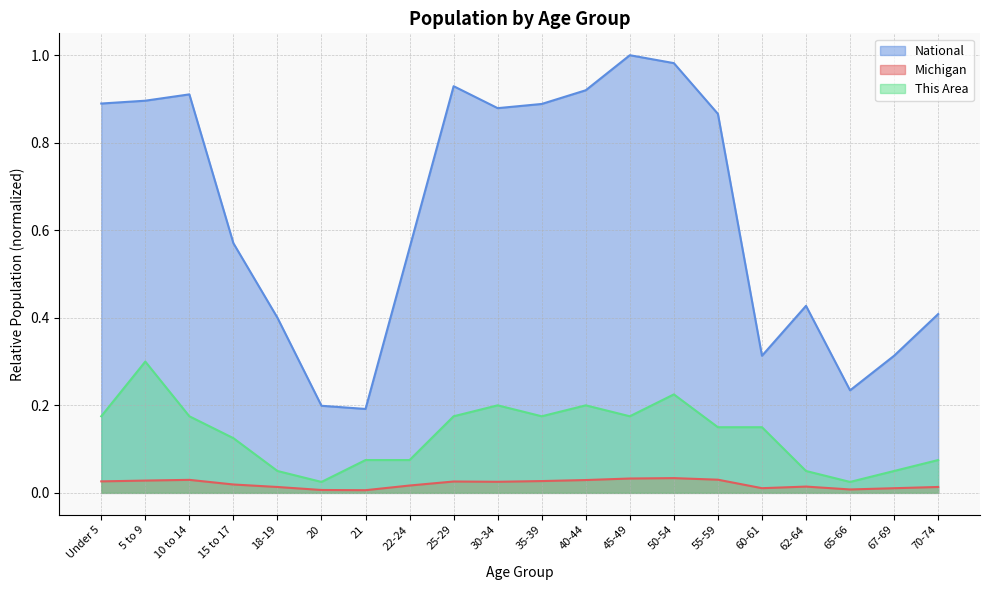

True or false: National has more than 1 interior local peaks.

True